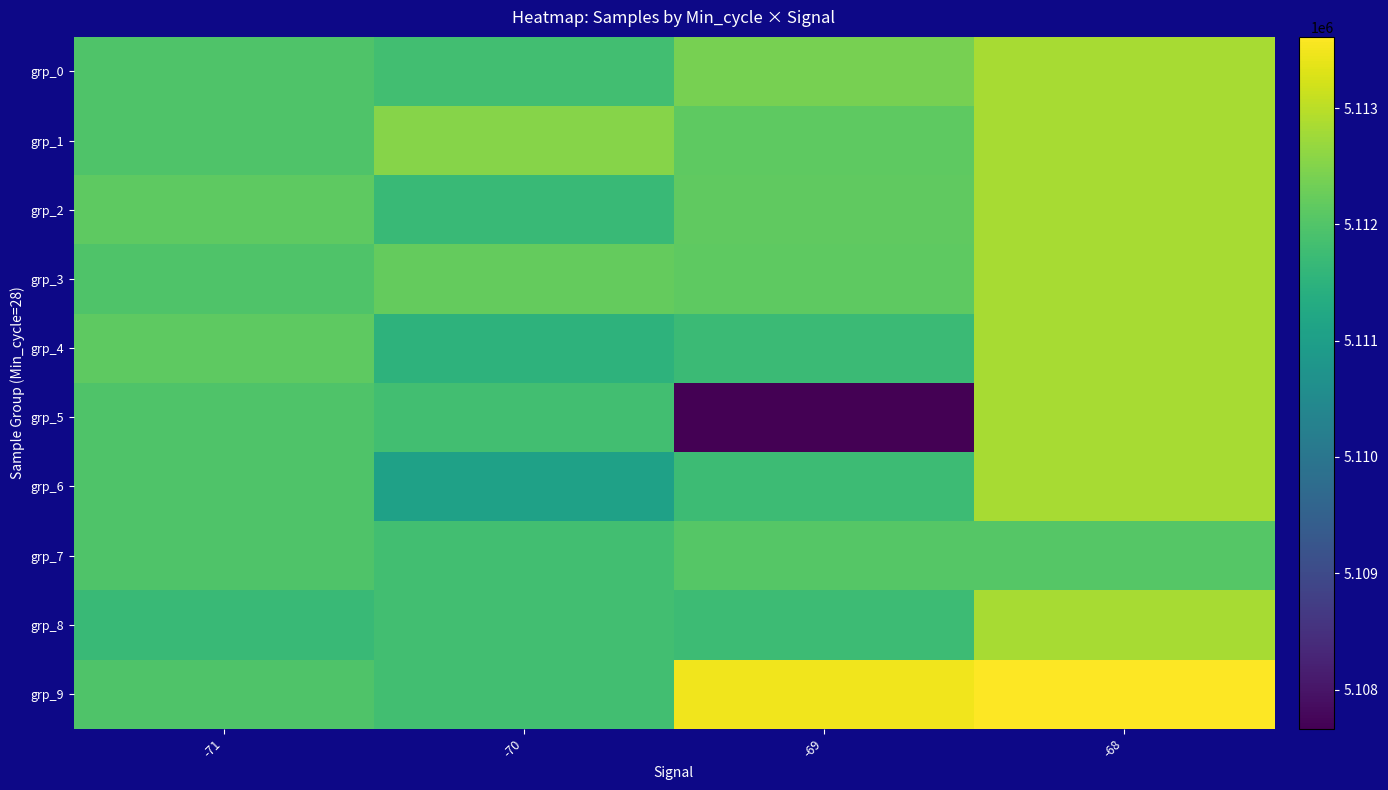

What is the maximum value shown in the chart?

5113612.5